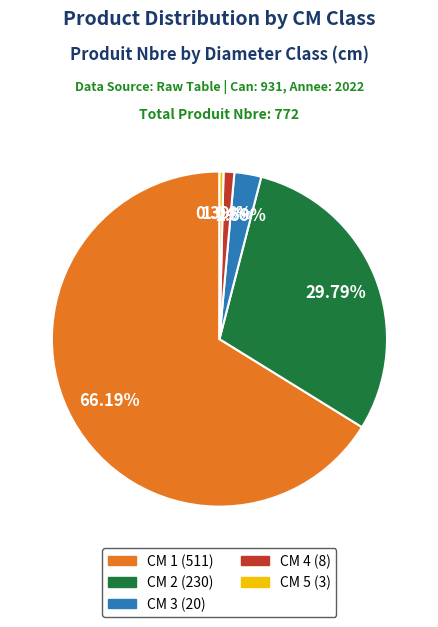

Count the number of slices in the pie.

5